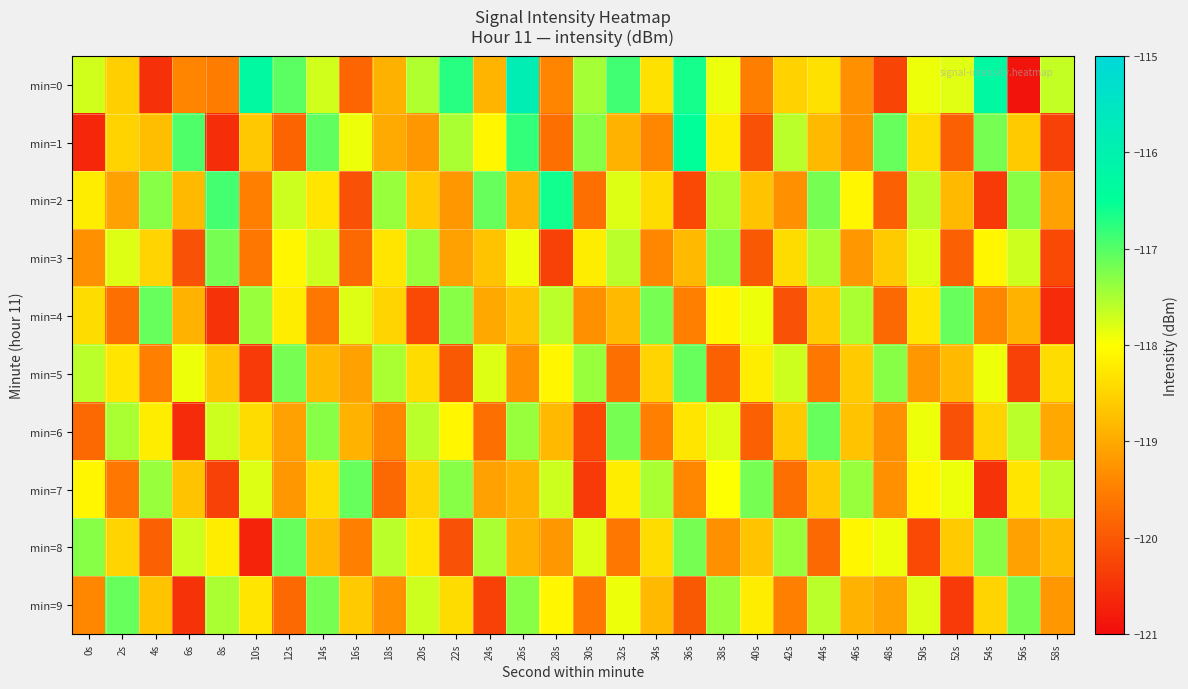

What is the spread (max minus min) of values at 6s?

3.6